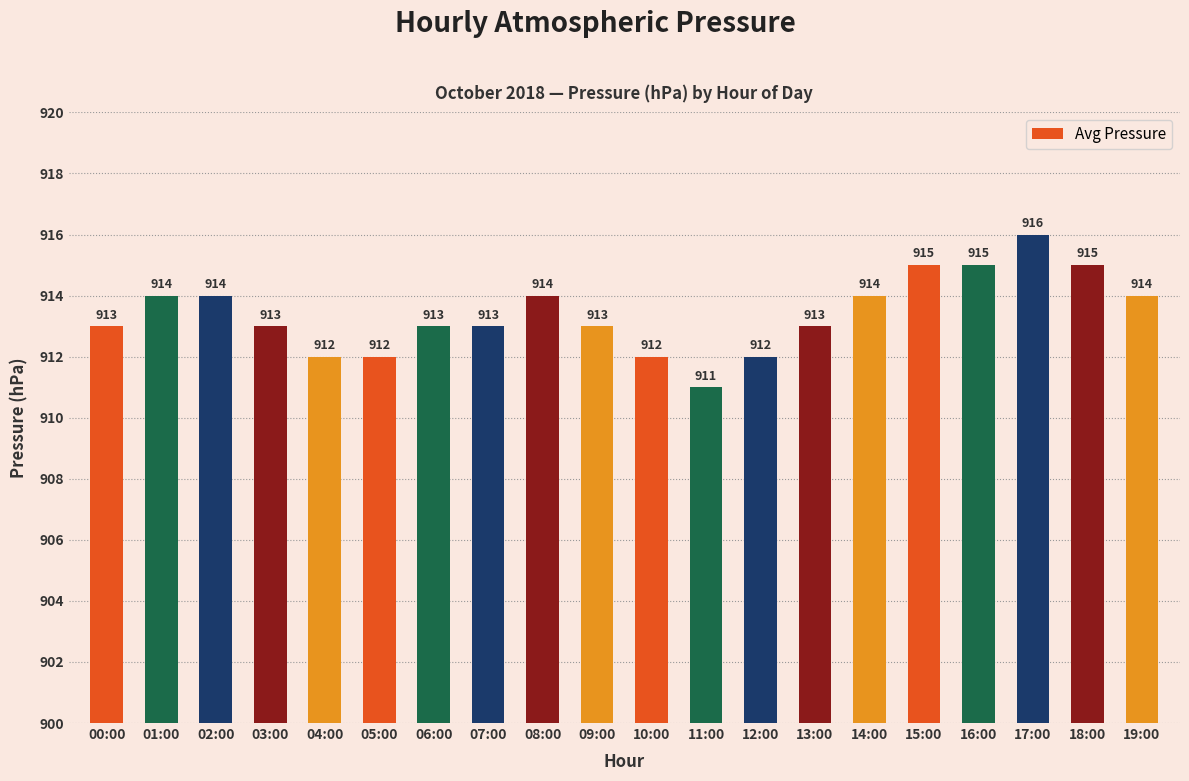

At which category does the chart reach its minimum across all series?

11:00